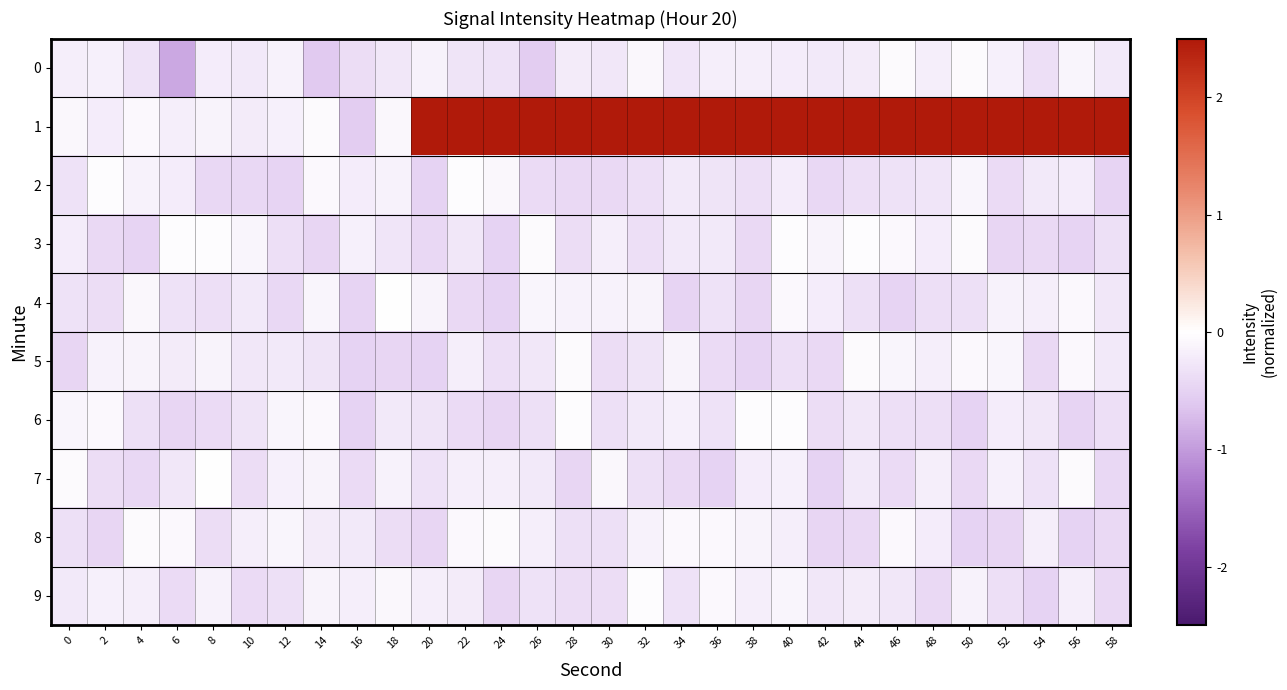

Which series has the largest total across all categories?

1